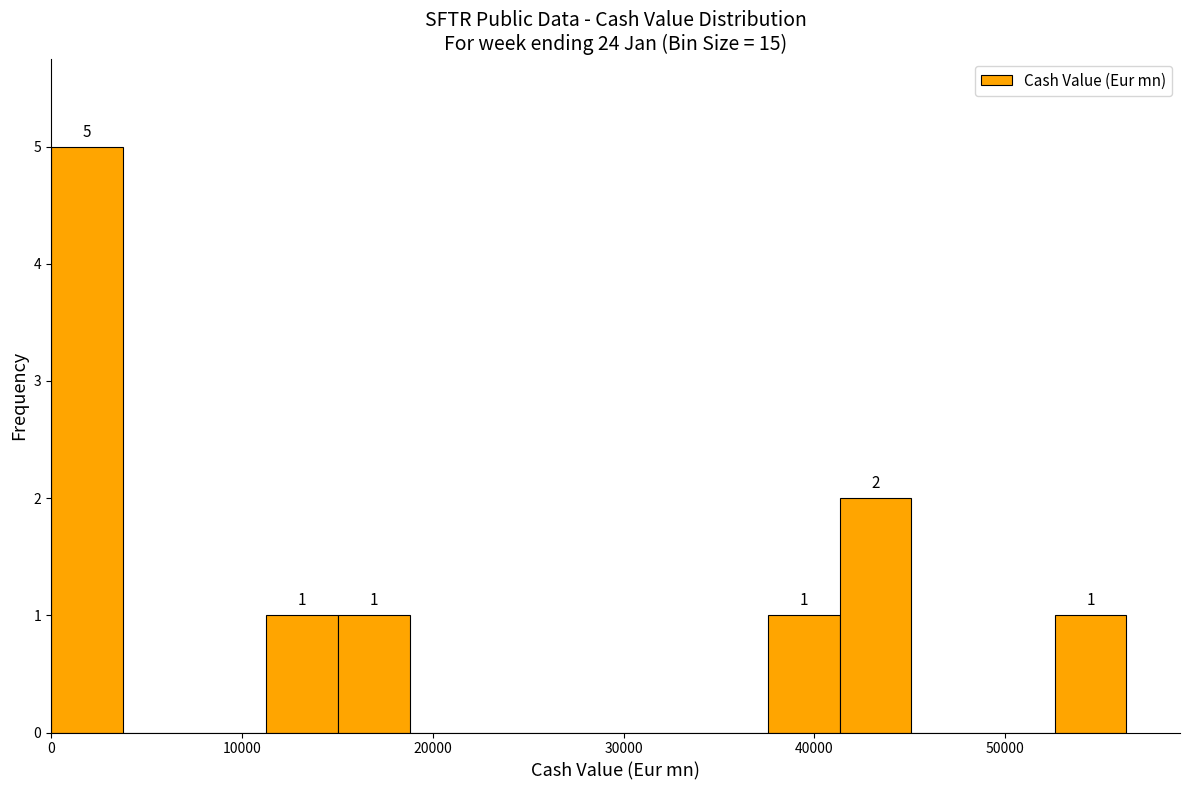

Read against the x-axis, roughly where is the centre of the tallest bar?

2000